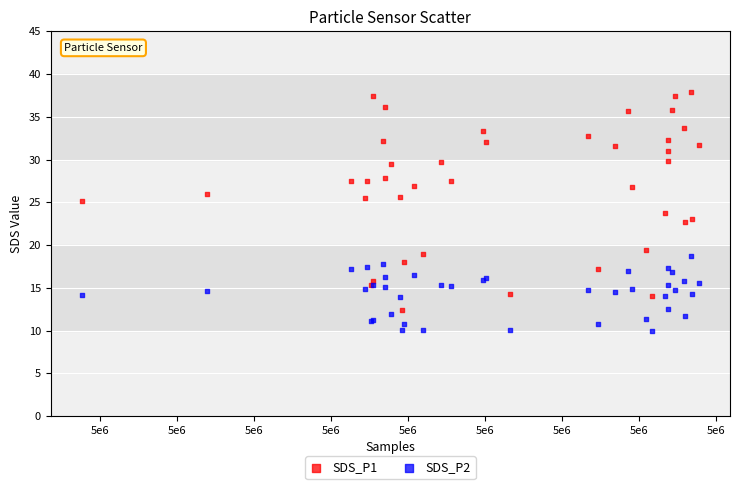

Which series contains the lowest Y value?

SDS_P2